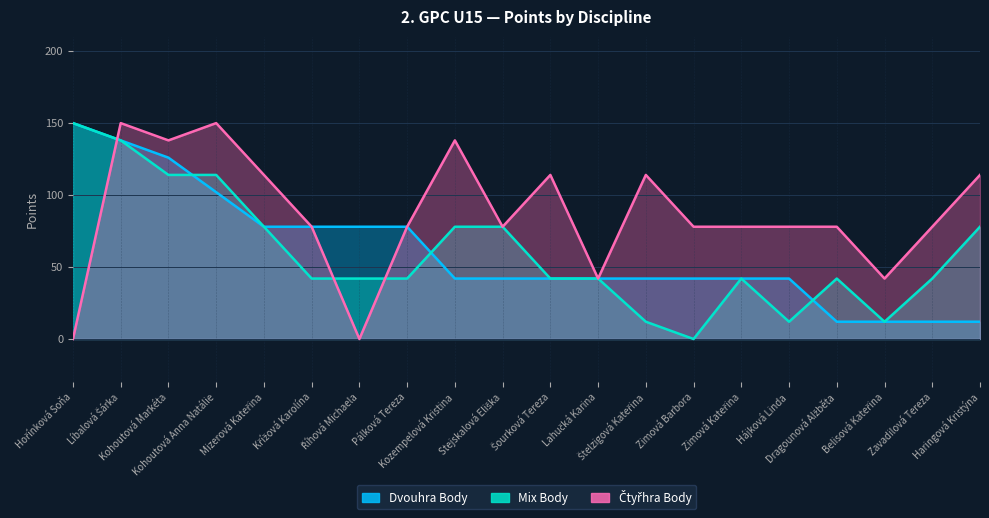

What are all the series names shown in the legend?

Dvouhra Body, Mix Body, Čtyřhra Body